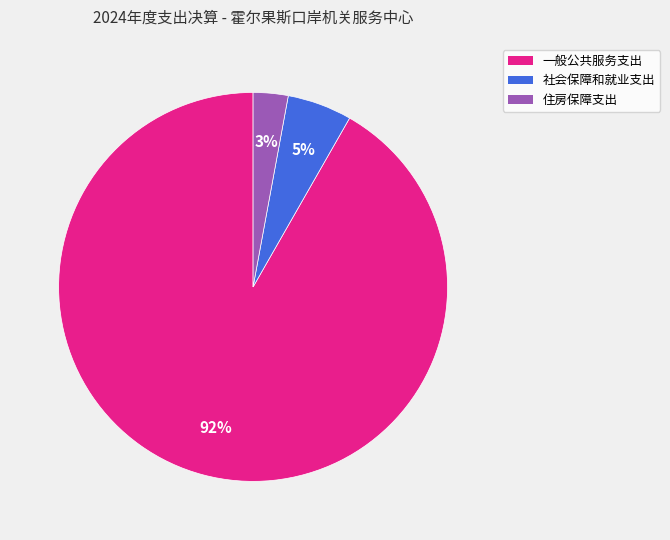

To the nearest percent, what percentage of the pie is 住房保障支出?

3%